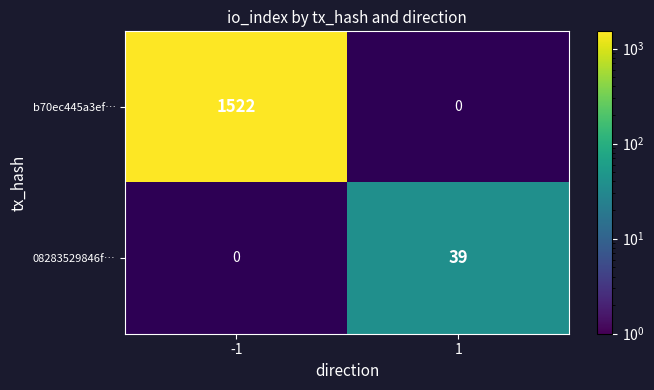

Is it true that 08283529846f… equals 39 at 1?

True